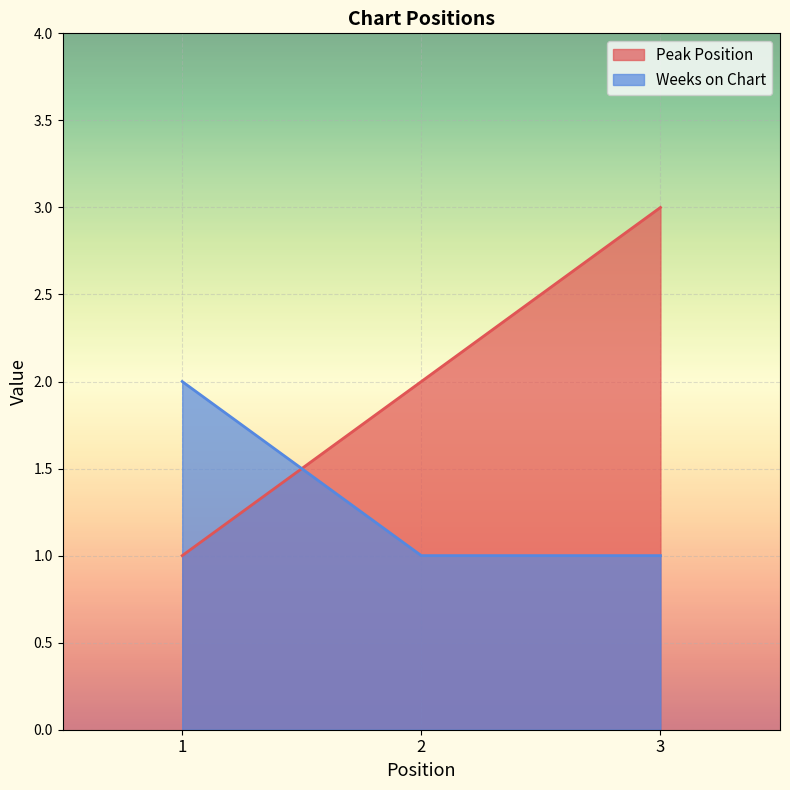

Rank the categories by Weeks on Chart value from highest to lowest.

1, 2, 3